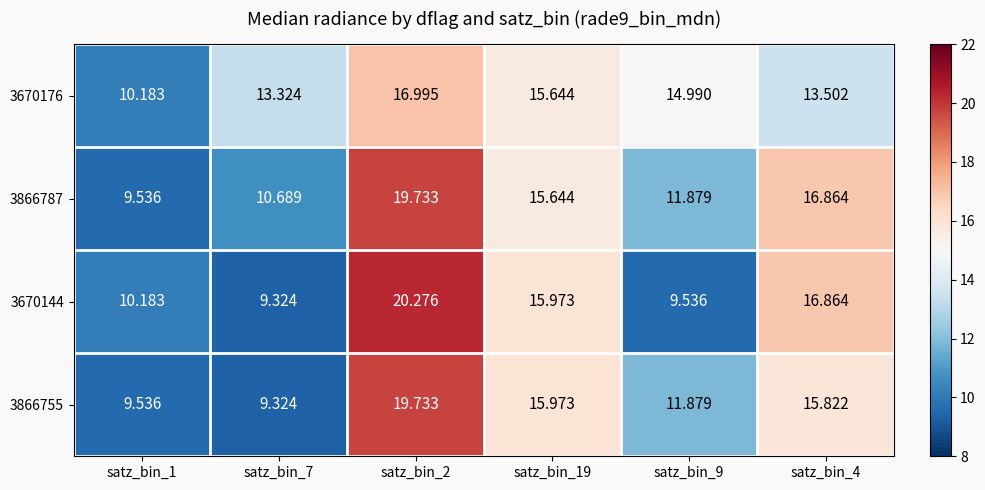

Is the value of 3670144 at satz_bin_1 greater than the value of 3866787 at satz_bin_9?

No